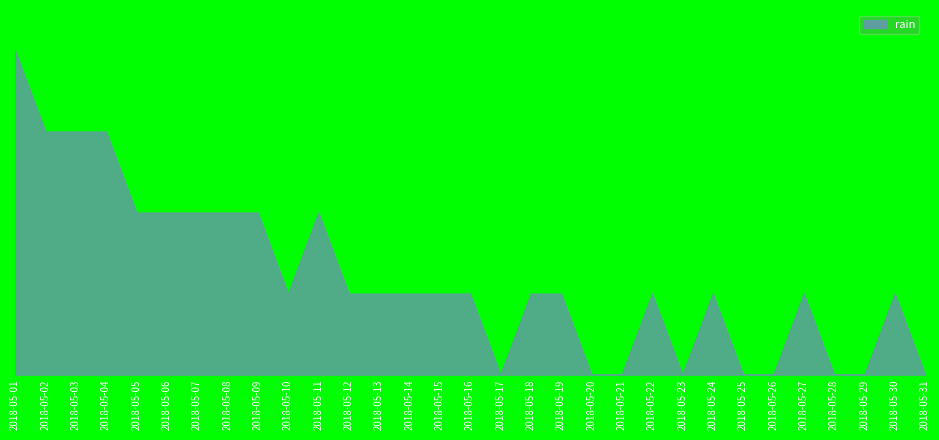

The value at 2018-05-20 is 0.3. True or false?

False